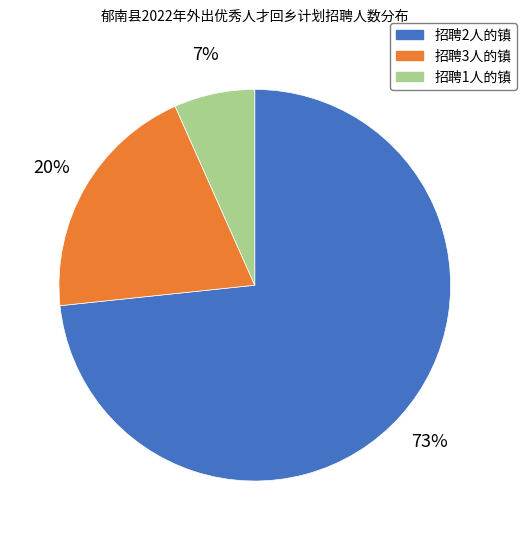

Is there any slice that represents more than half of the pie?

Yes